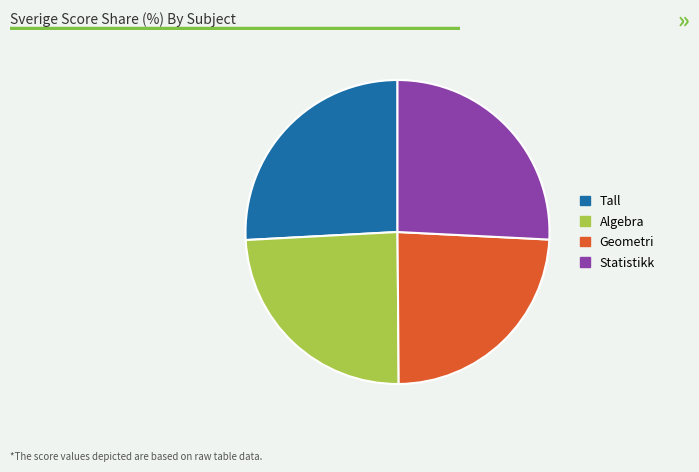

Is there a majority slice in this chart?

No